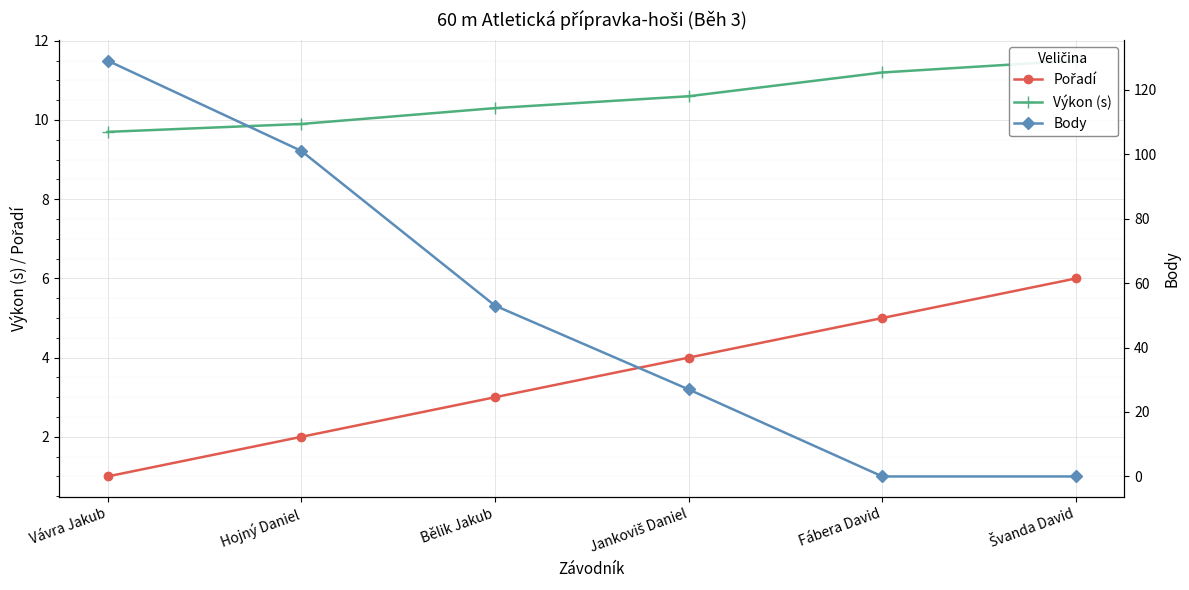

After their last crossing, which series has the higher values: Výkon (s) or Body?

Výkon (s)